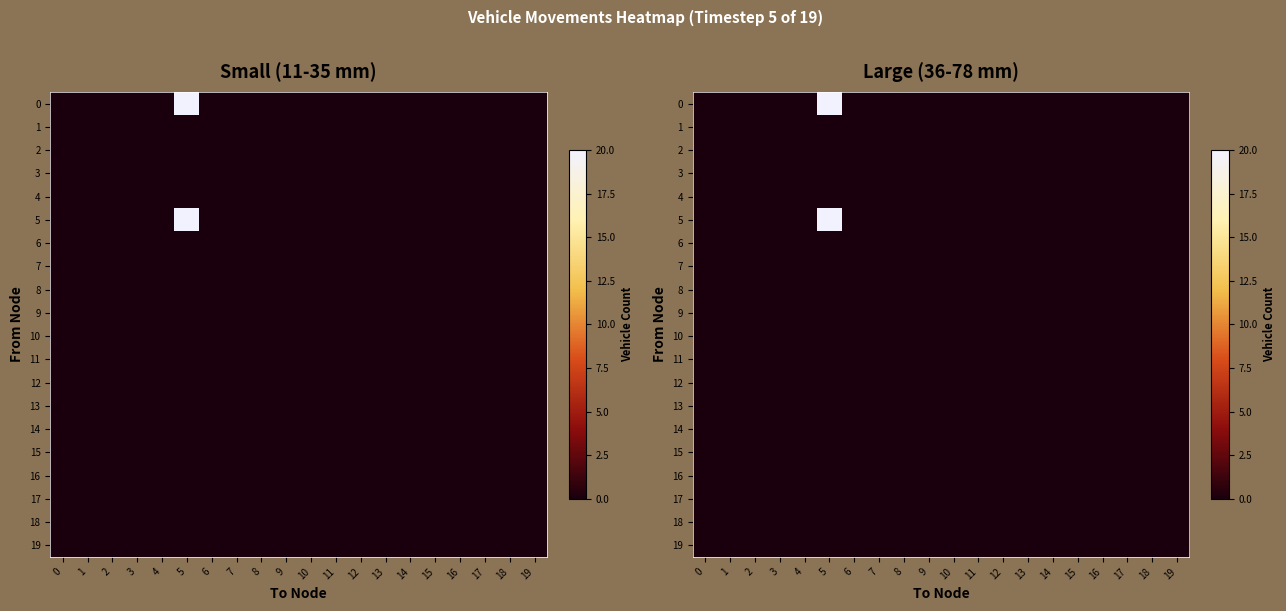

Is it true that 0 equals 0 at 4?

True